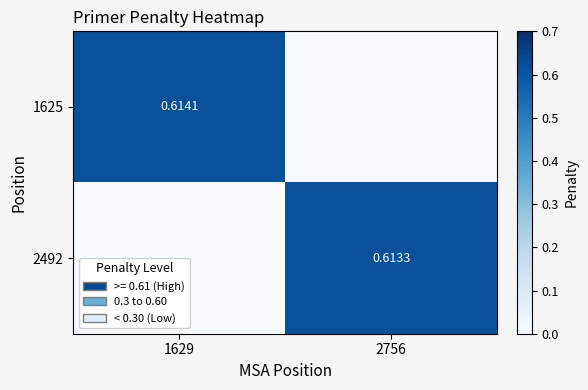

What is the difference between the highest and lowest values at 1629?

0.6